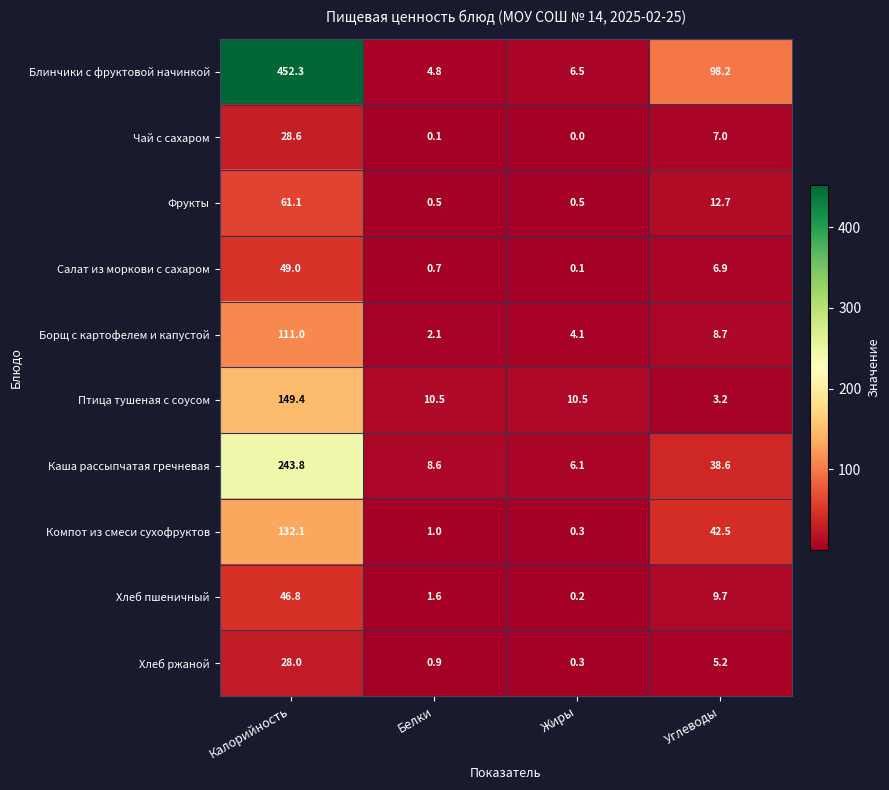

At which category does the chart reach its minimum across all series?

Жиры